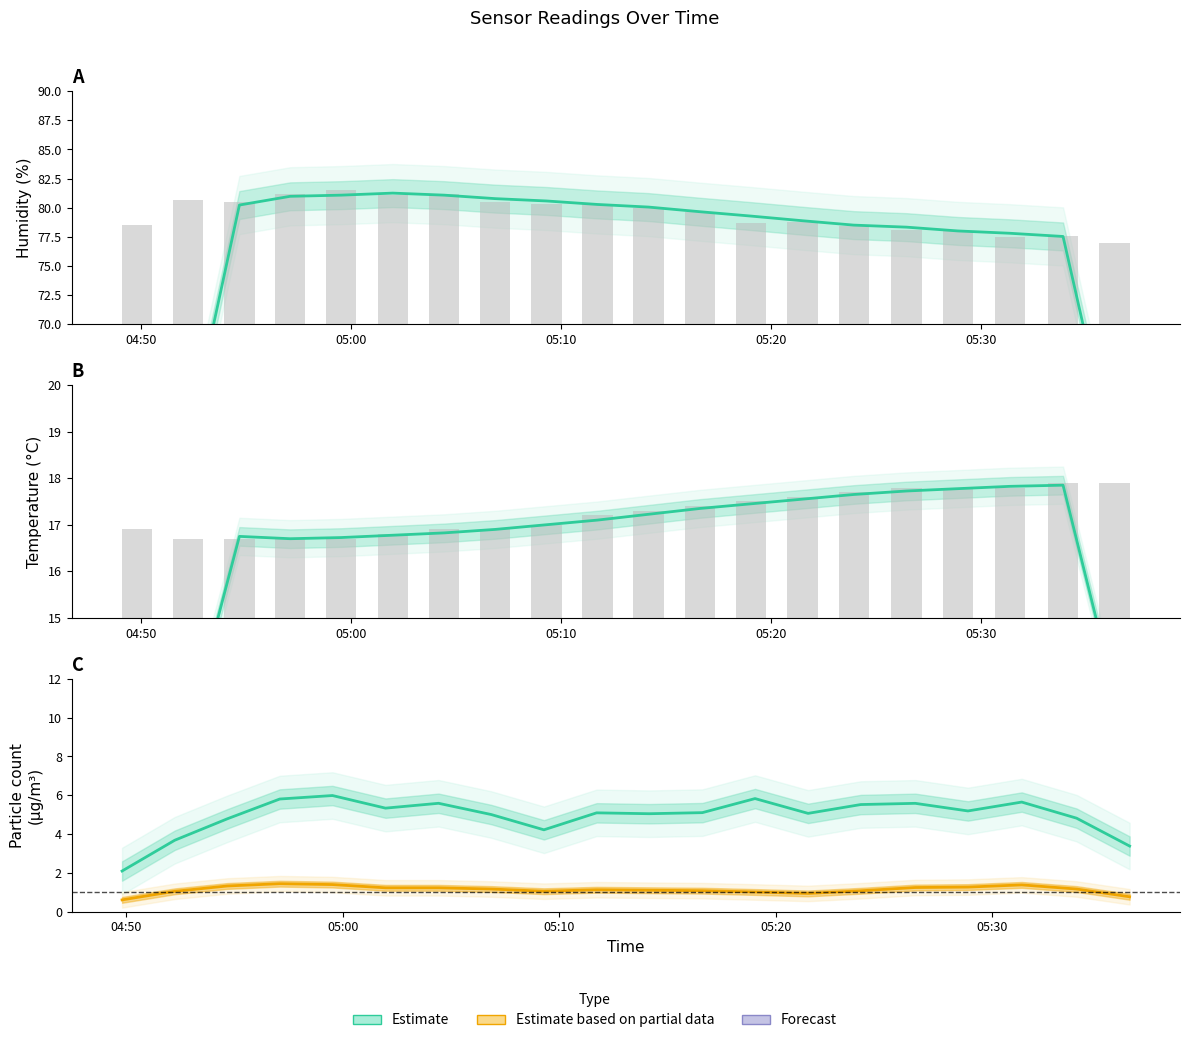

At which label does SDS P2 (Partial) first exceed 1?

05:00